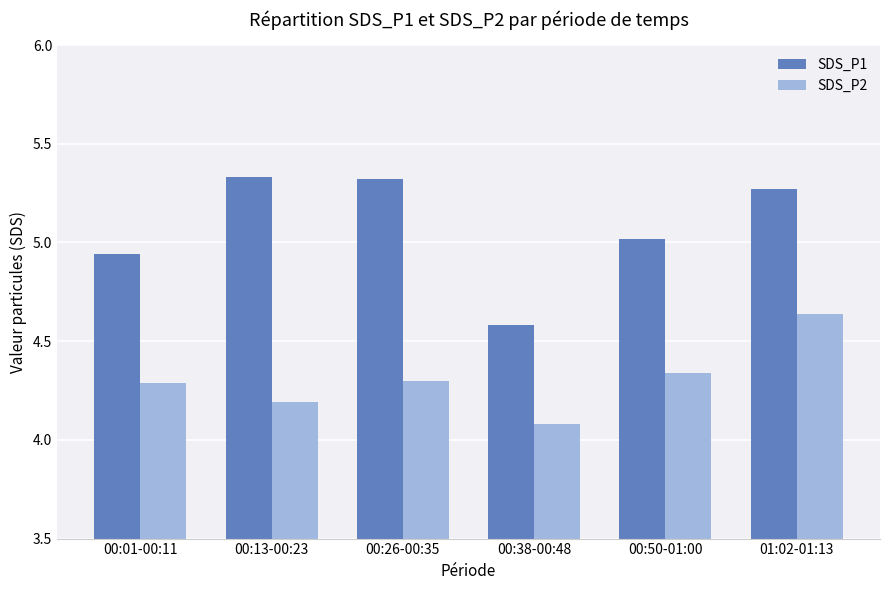

Which series has the largest total across all categories?

SDS_P1